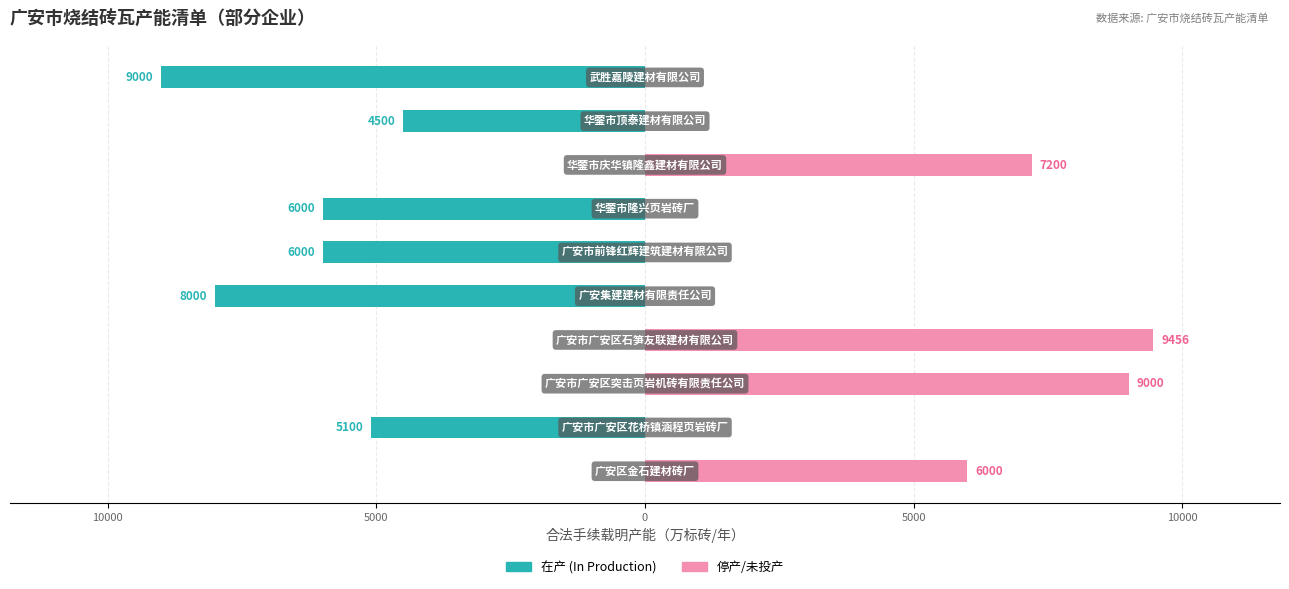

How many values in 停产/未投产 are above zero?

4